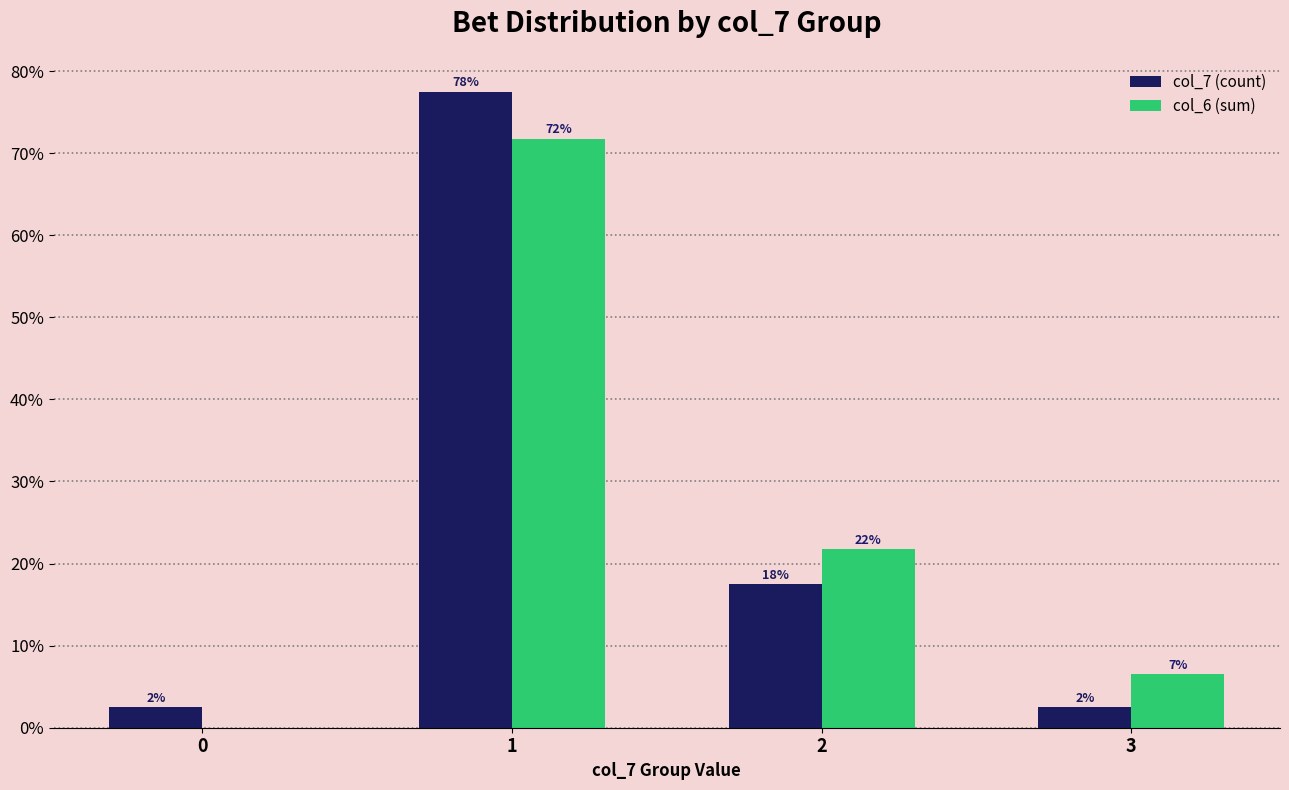

What are all the series names shown in the legend?

col_7 (count), col_6 (sum)